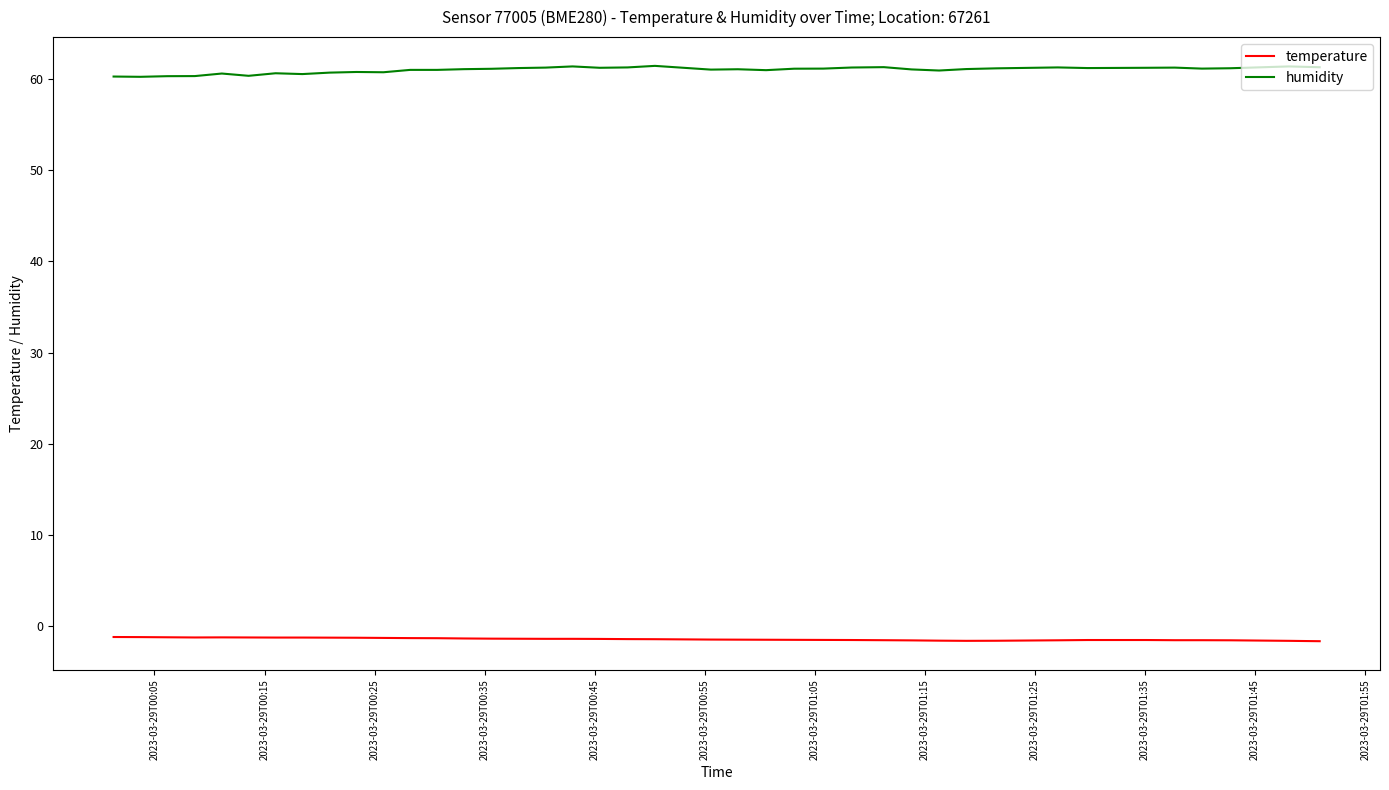

True or false: humidity and temperature intersect in this chart.

False